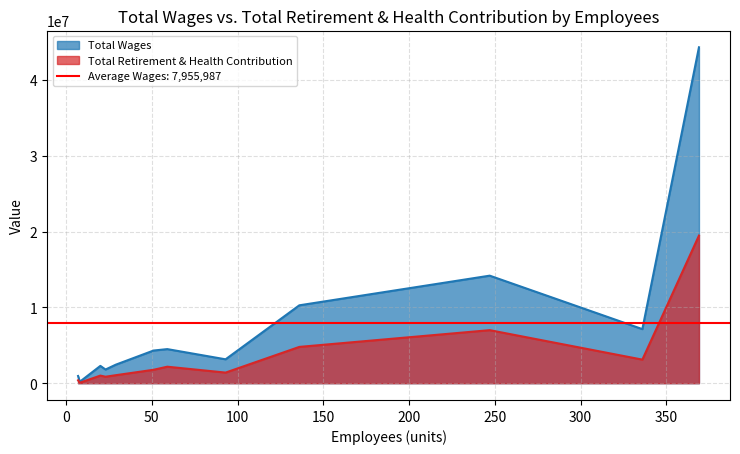

What is the maximum value for Total Retirement & Health Contribution?

19463745